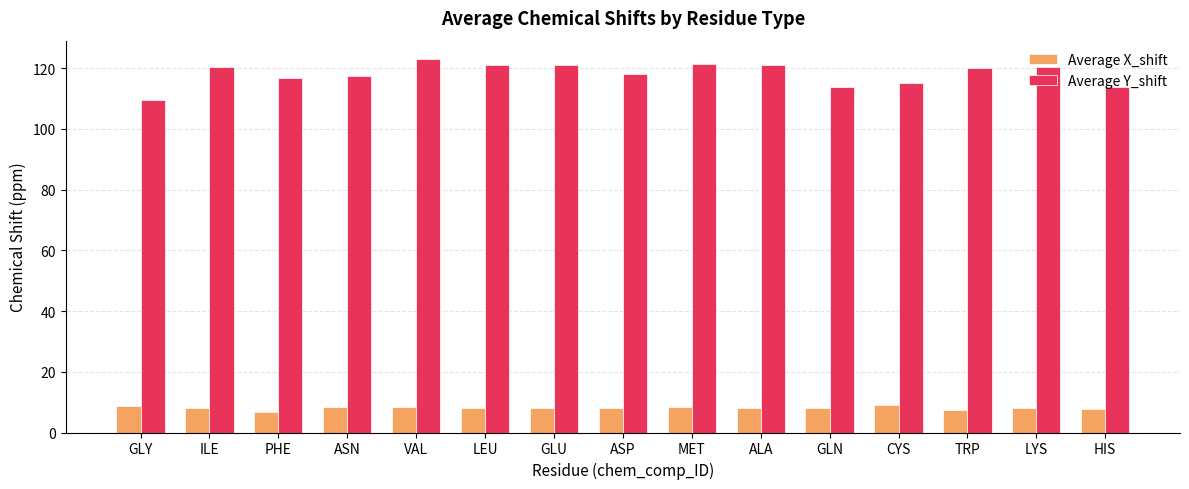

What is the maximum value shown in the chart?

122.9